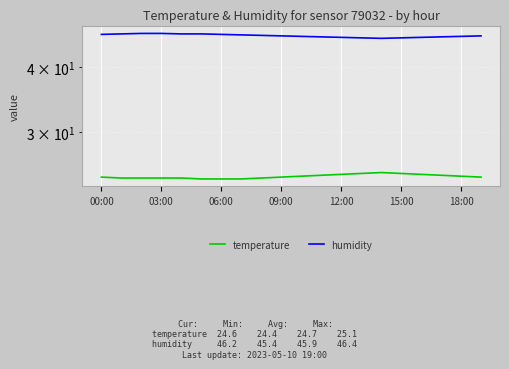

The humidity series shows 45.6 at 16. True or false?

True